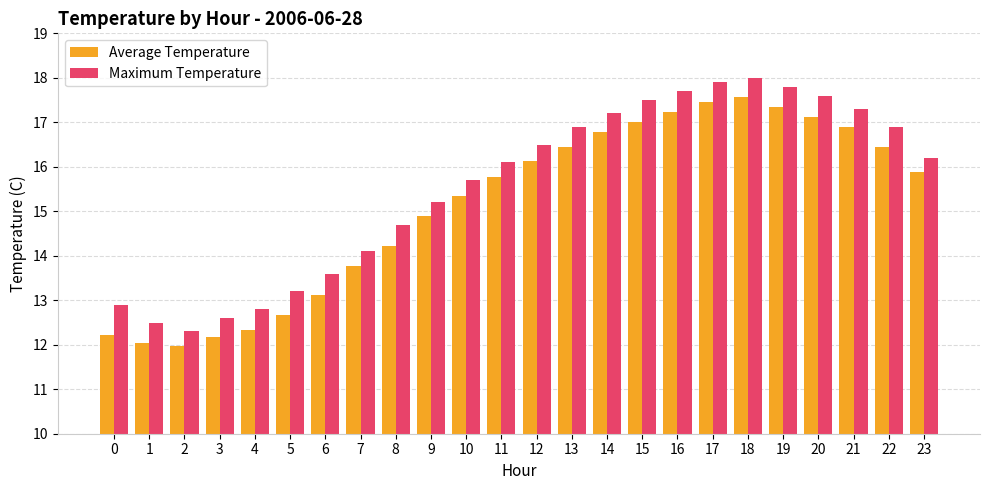

Does the chart contain stacked bars?

No